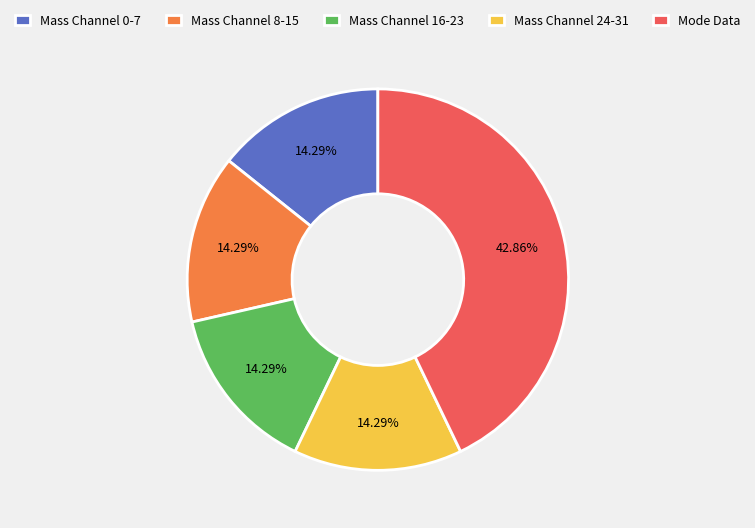

Is there a majority slice in this chart?

No